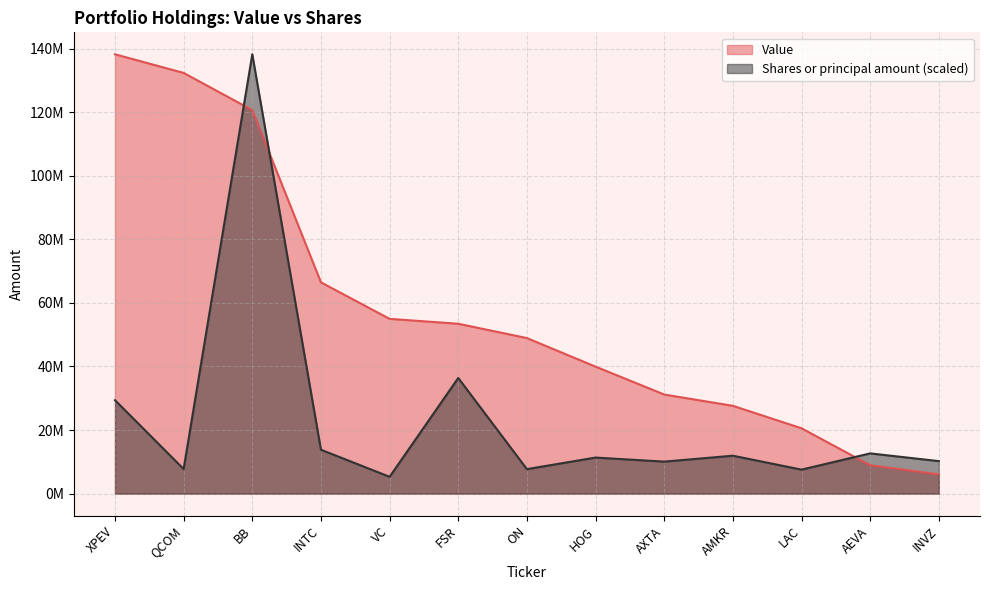

How many categories are shown in the chart?

13